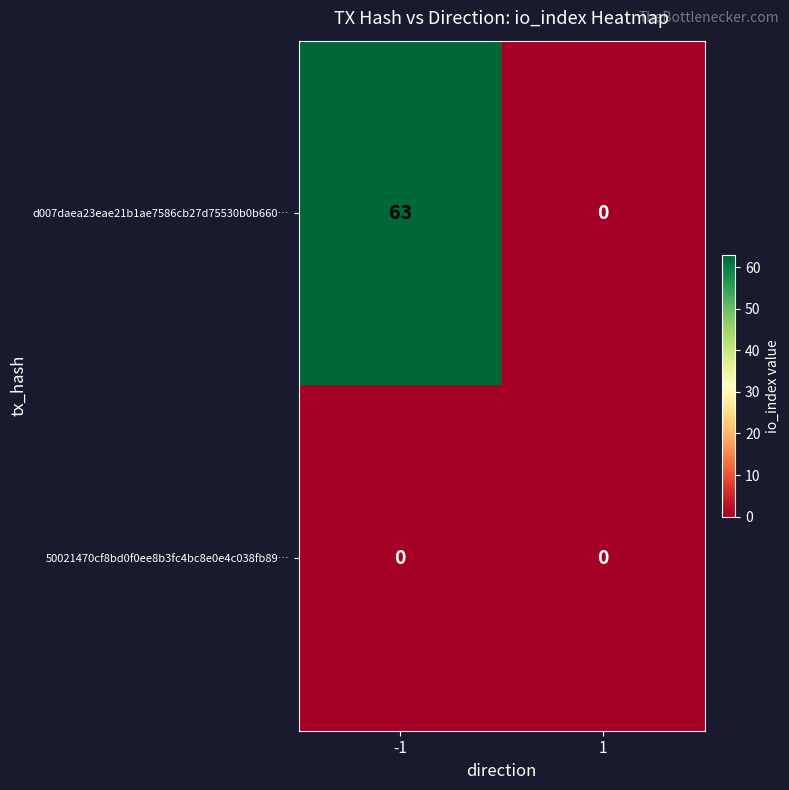

Between -1 and 1, which series saw the biggest shift?

d007daea23eae21b1ae7586cb27d75530b0b660…